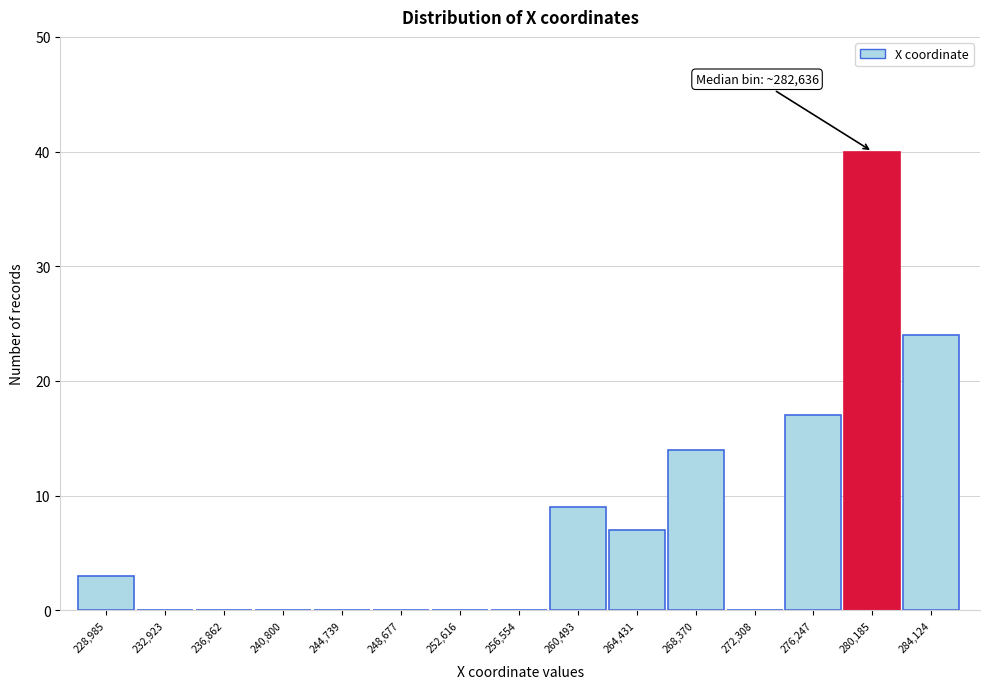

Reading left to right, transcribe all the data shown in this chart.

228,985=3	232,923=0	236,862=0	240,800=0	244,739=0	248,677=0	252,616=0	256,554=0	260,493=9	264,431=7	268,370=14	272,308=0	276,247=17	280,185=40	284,124=24